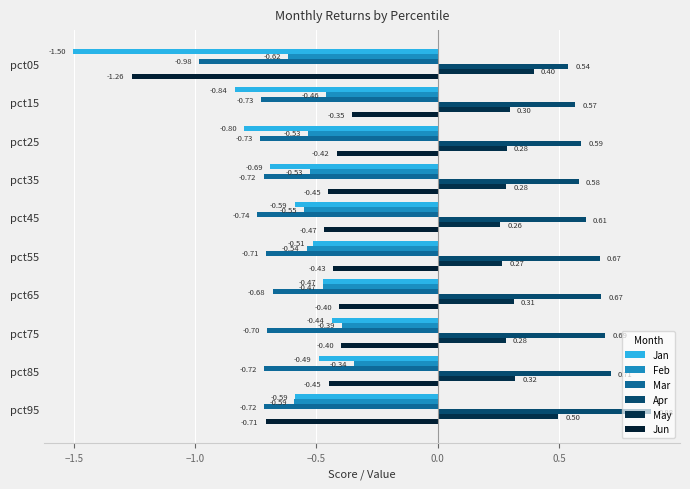

How many categories are shown in the chart?

10